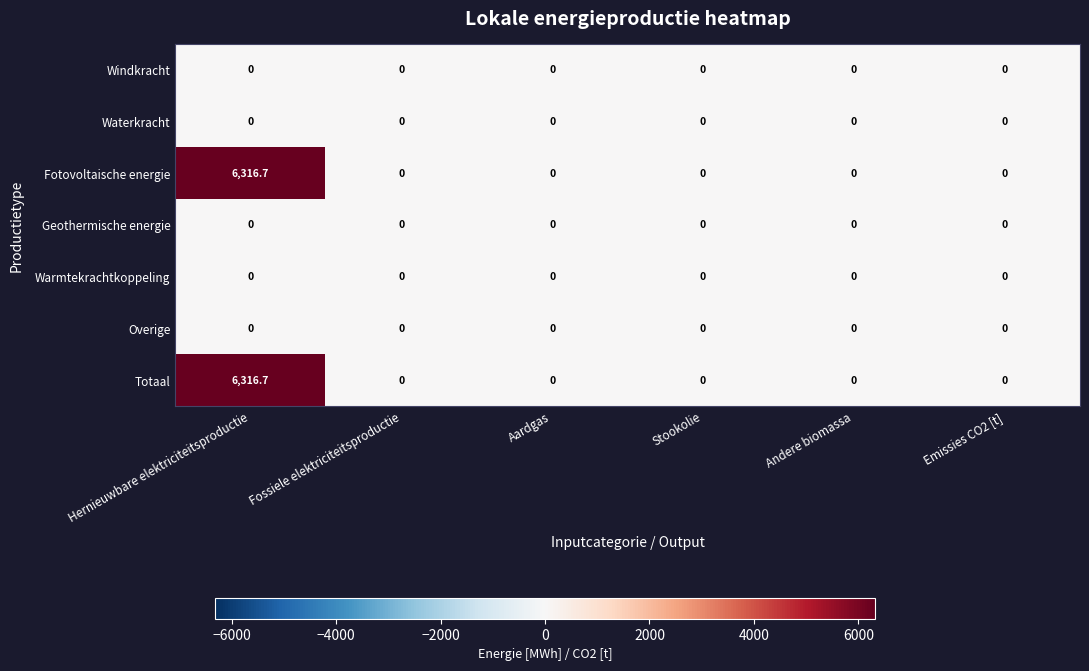

Is it true that Geothermische energie equals 0.0 at Aardgas?

True